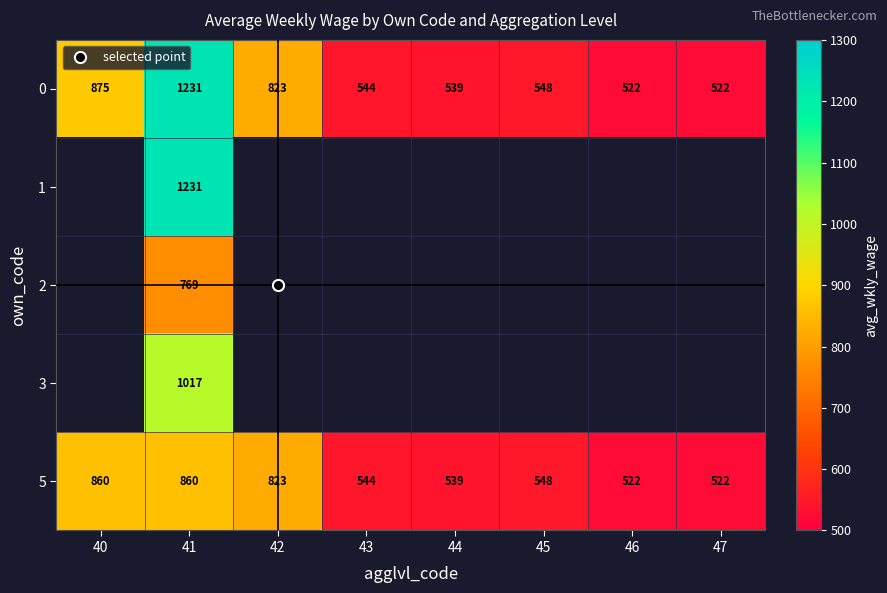

At which label does 5 reach its peak?

40